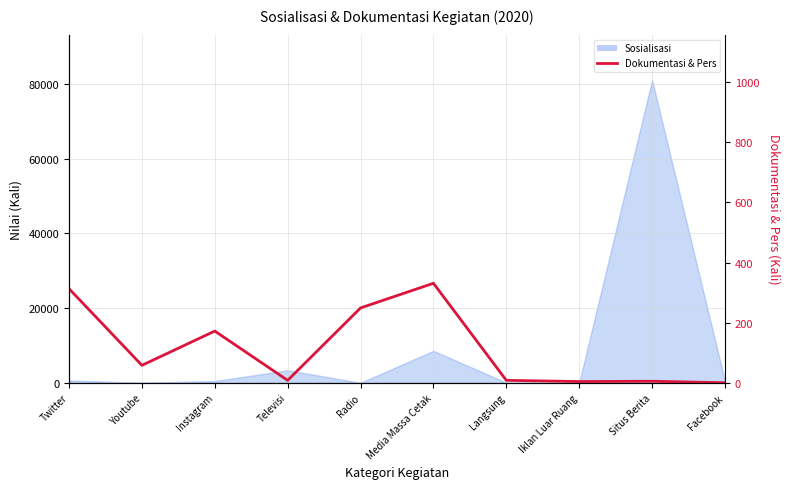

How many values exceed 58?

4